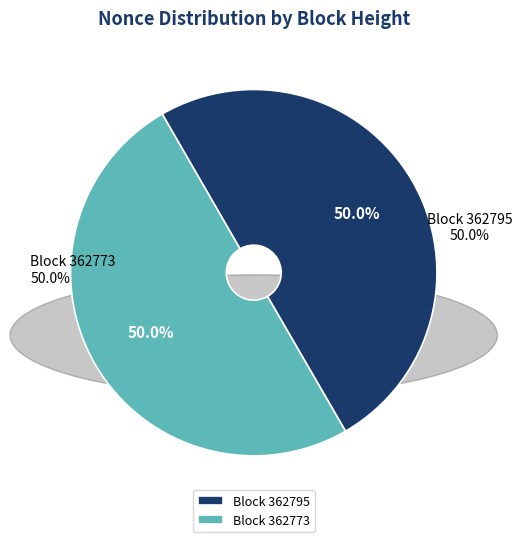

How many segments does this pie chart have?

2